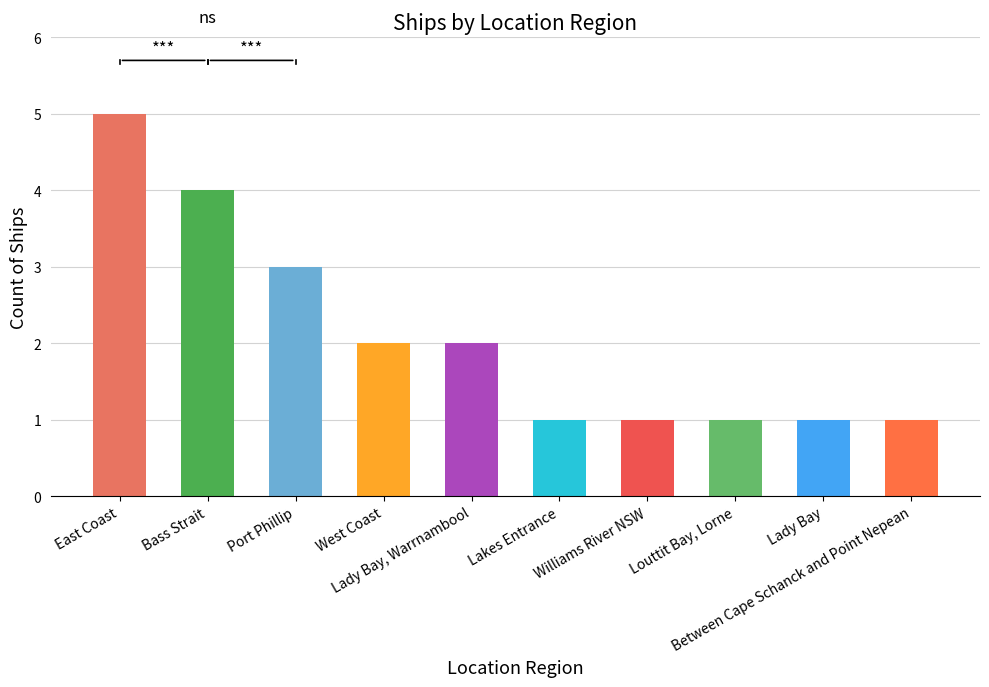

The chart shows a value of 2 at Williams River NSW. True or false?

False